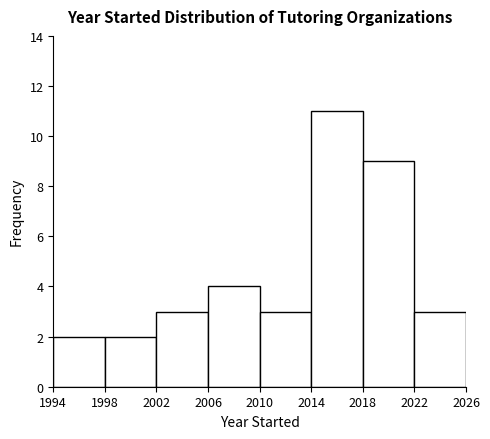

What is the height of the bar covering 2022 to 2026 on the x-axis? The values are not printed on the chart, so give them approximately, as read against the axis.

3